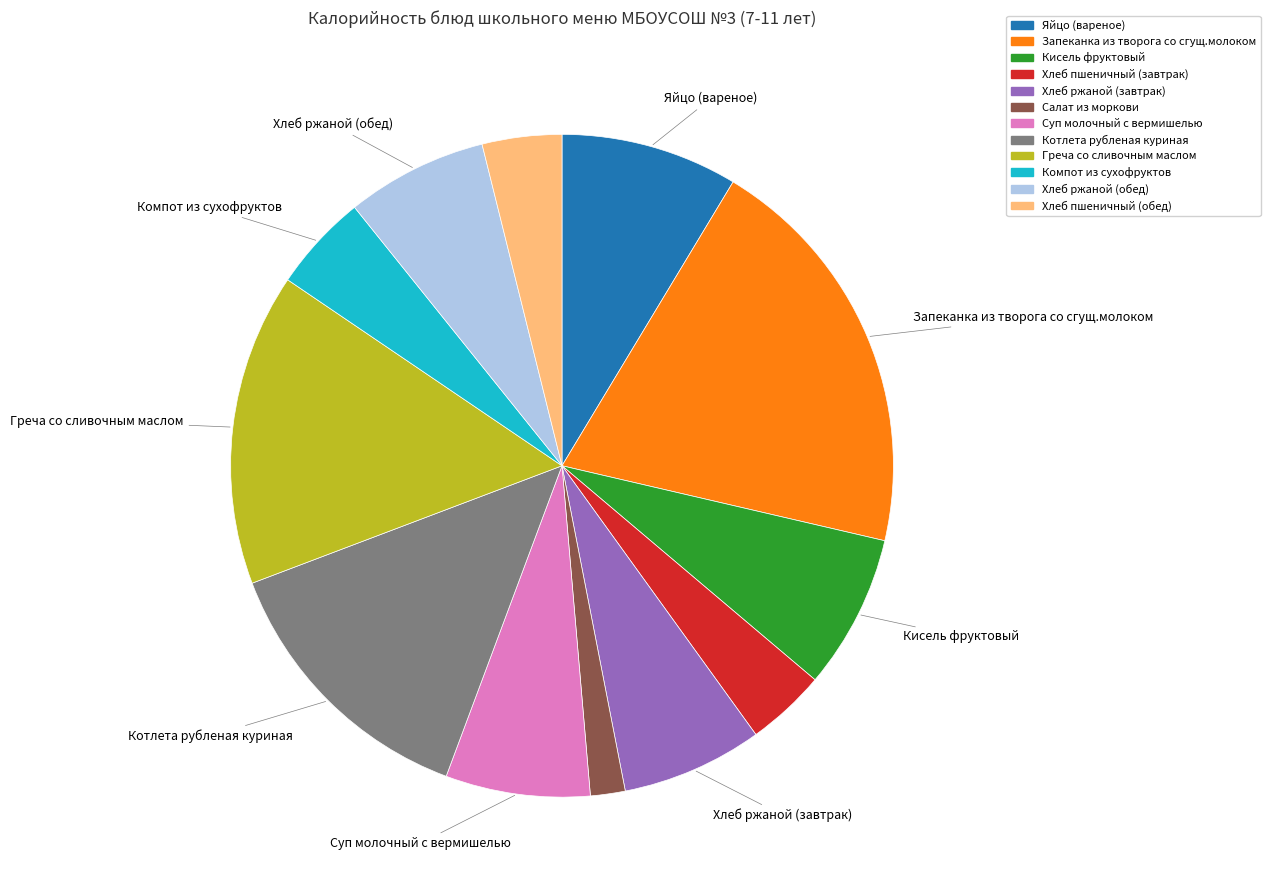

The Запеканка из творога со сгущ.молоком slice represents 33% of the pie. True or false?

False